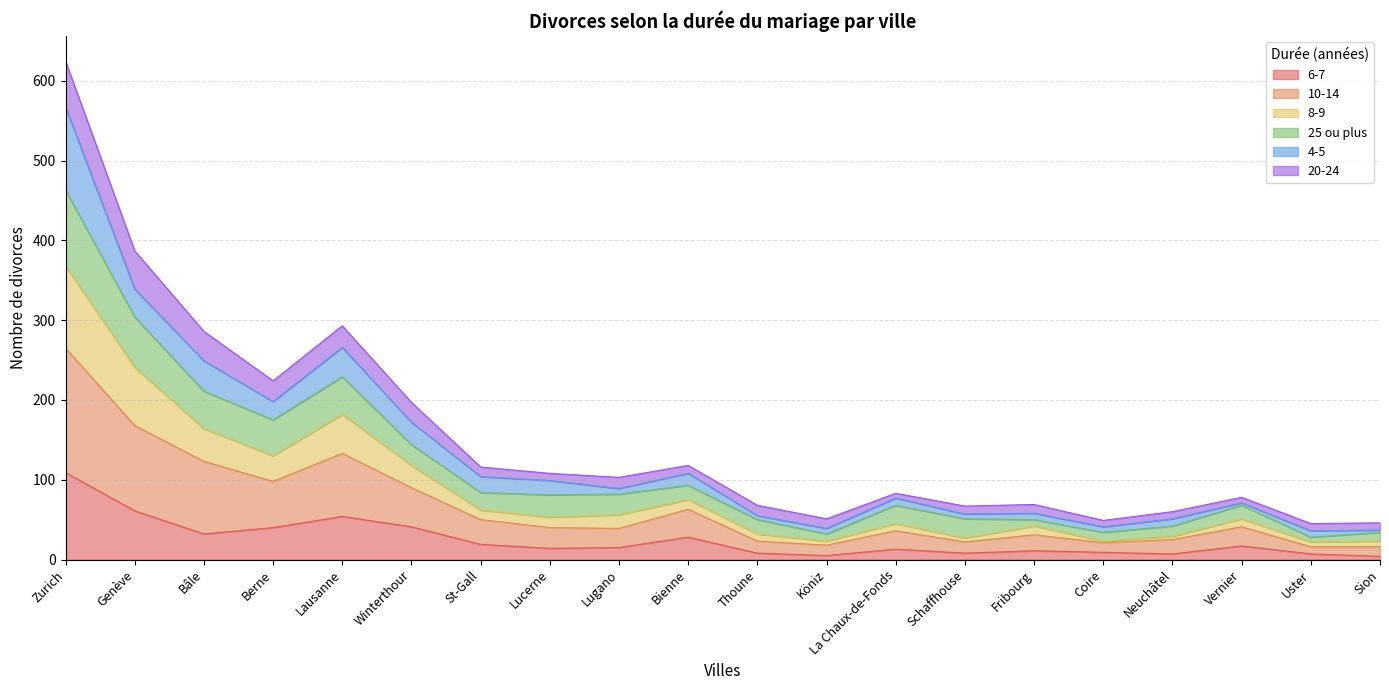

At which category is the sum across all series the highest?

Zurich